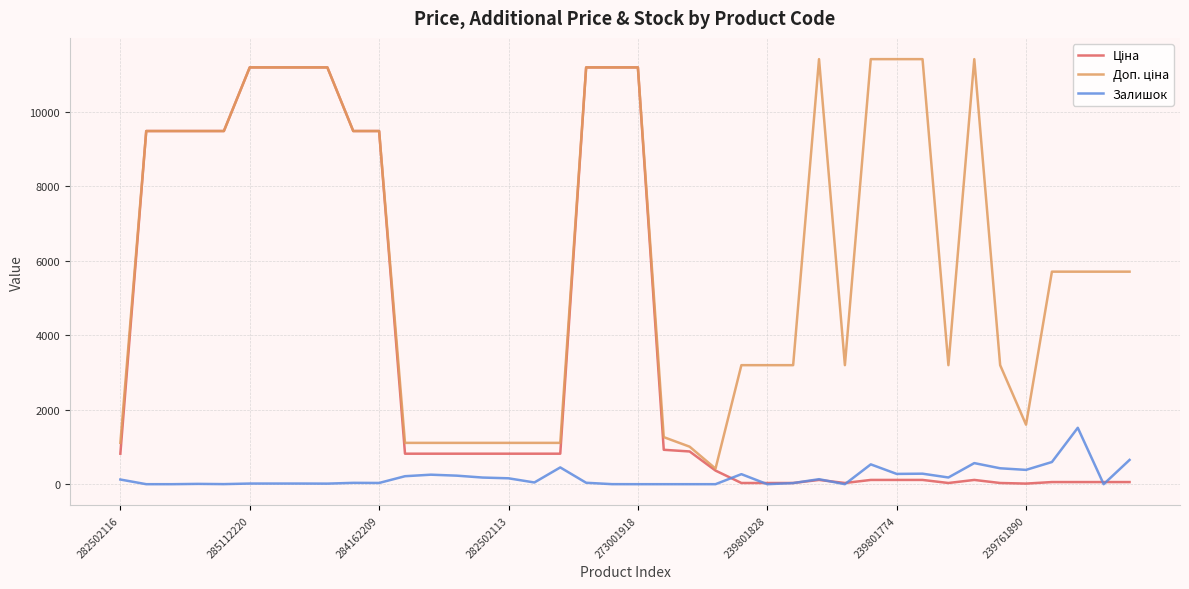

What is the maximum value shown in the chart?

11410.0